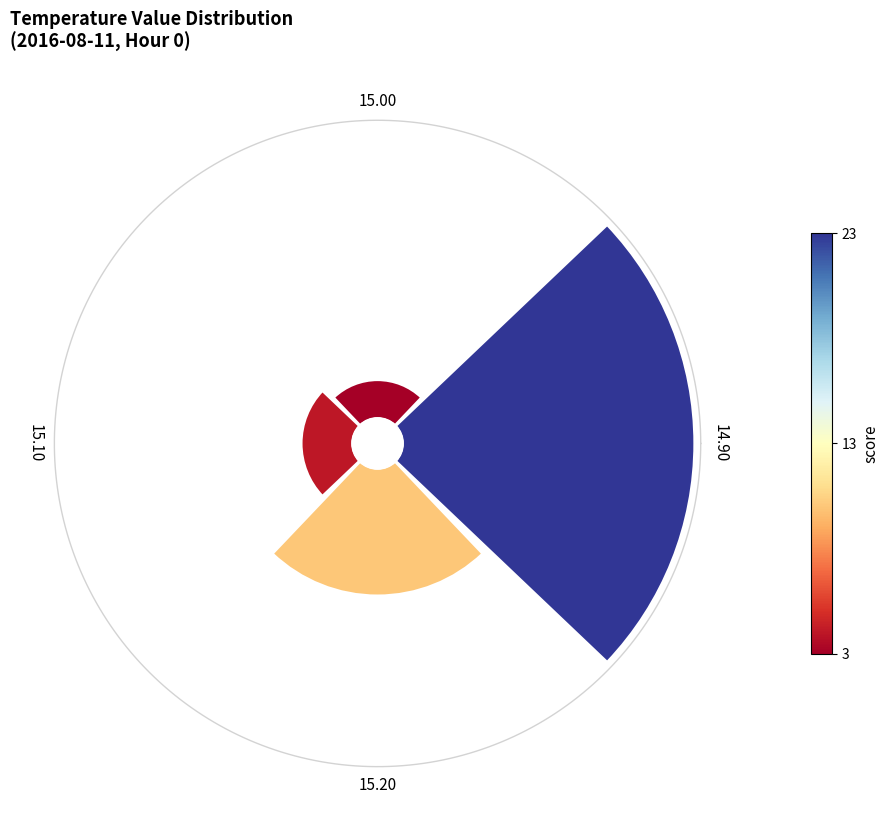

How many slices are in this pie chart?

4